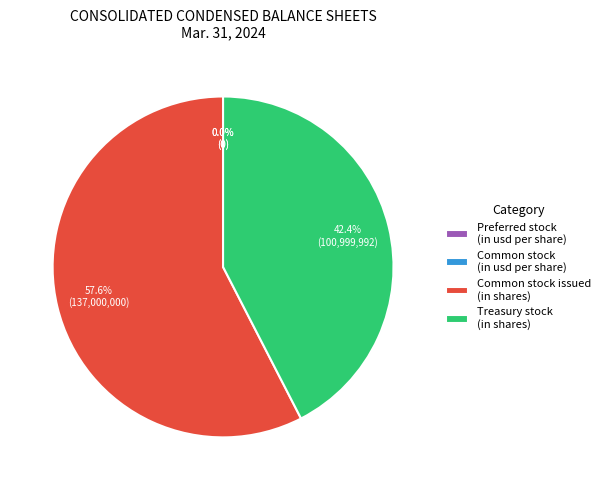

What portion of the pie excludes Common stock issued (in shares)?

42.4%